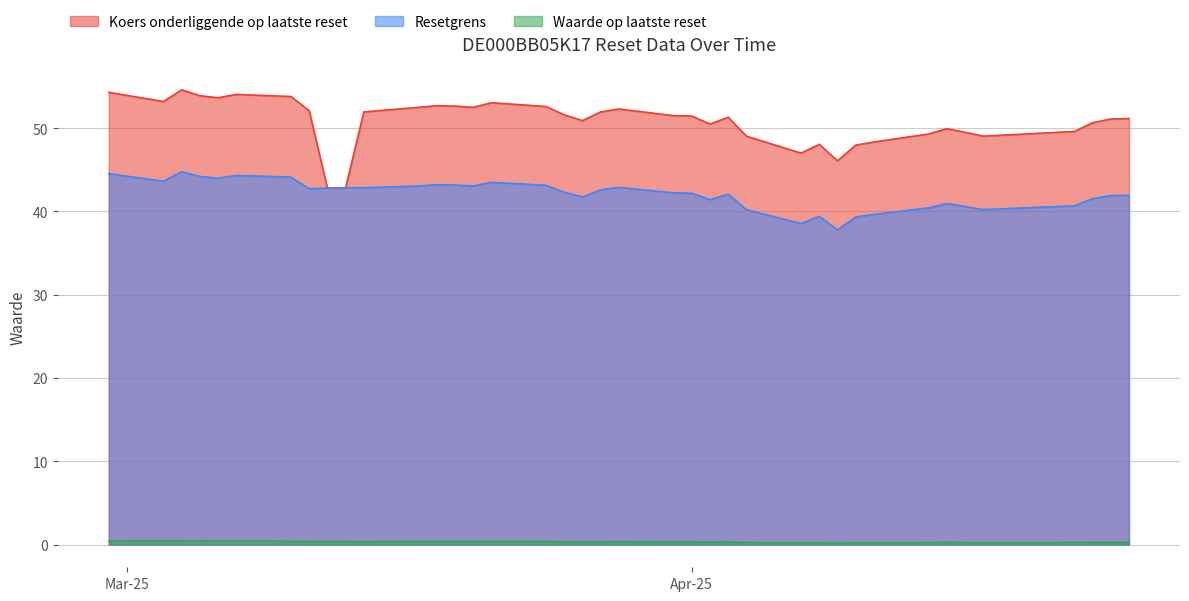

What is the highest value of the Koers onderliggende op laatste reset series?

54.6